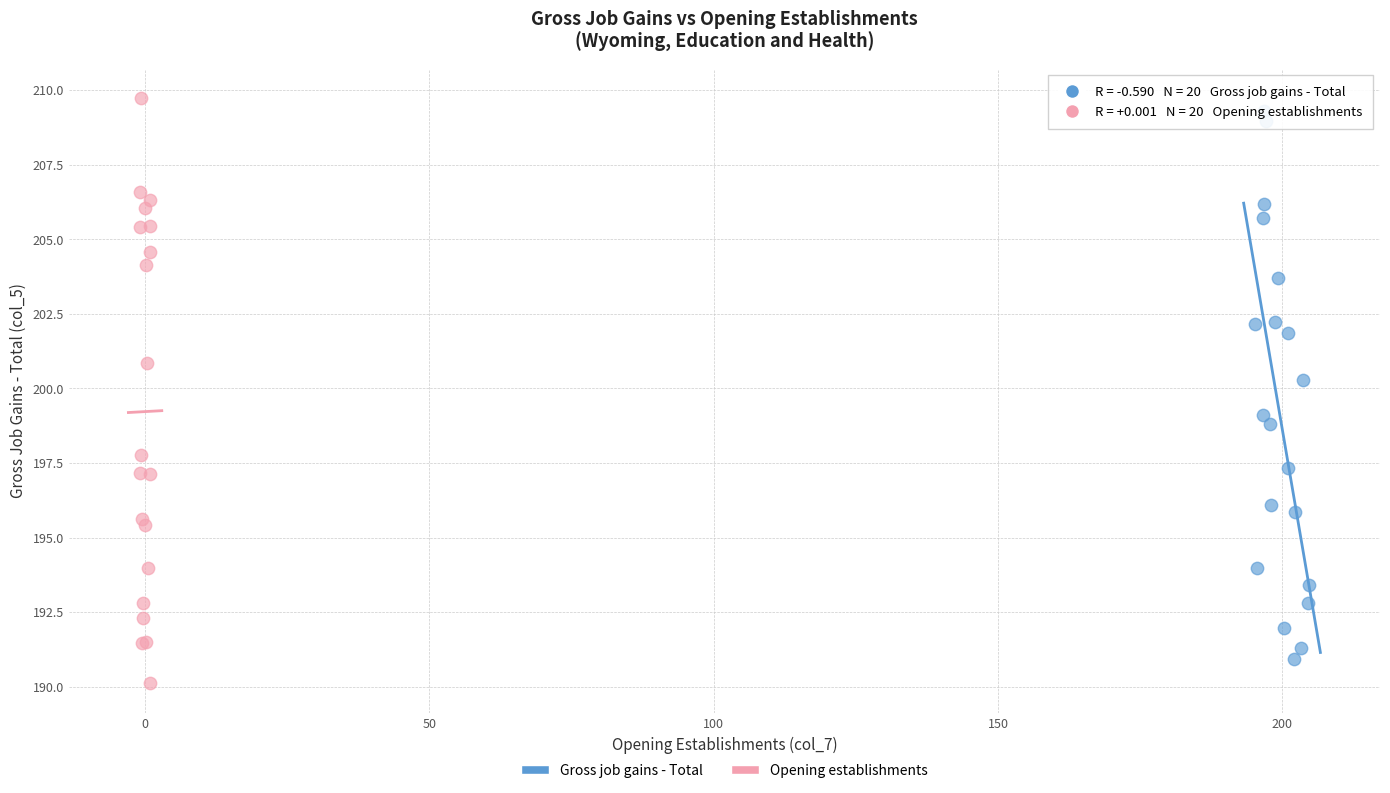

What are all the series names shown in the legend?

Gross job gains - Total, Opening establishments